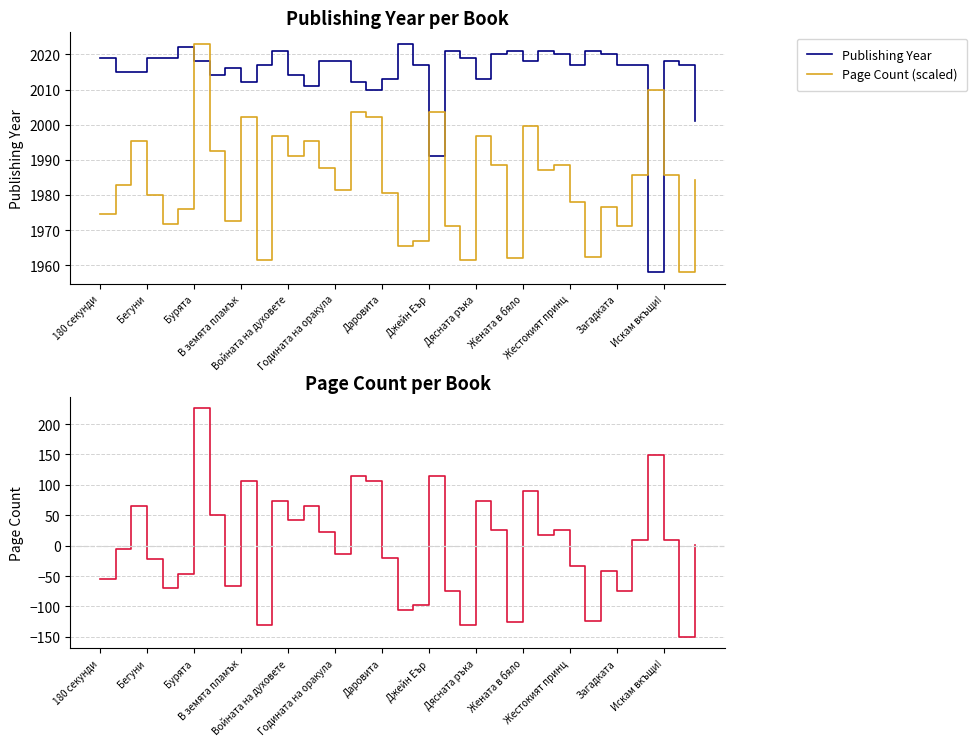

True or false: Publishing Year has more than 0 points higher than both neighbors.

True